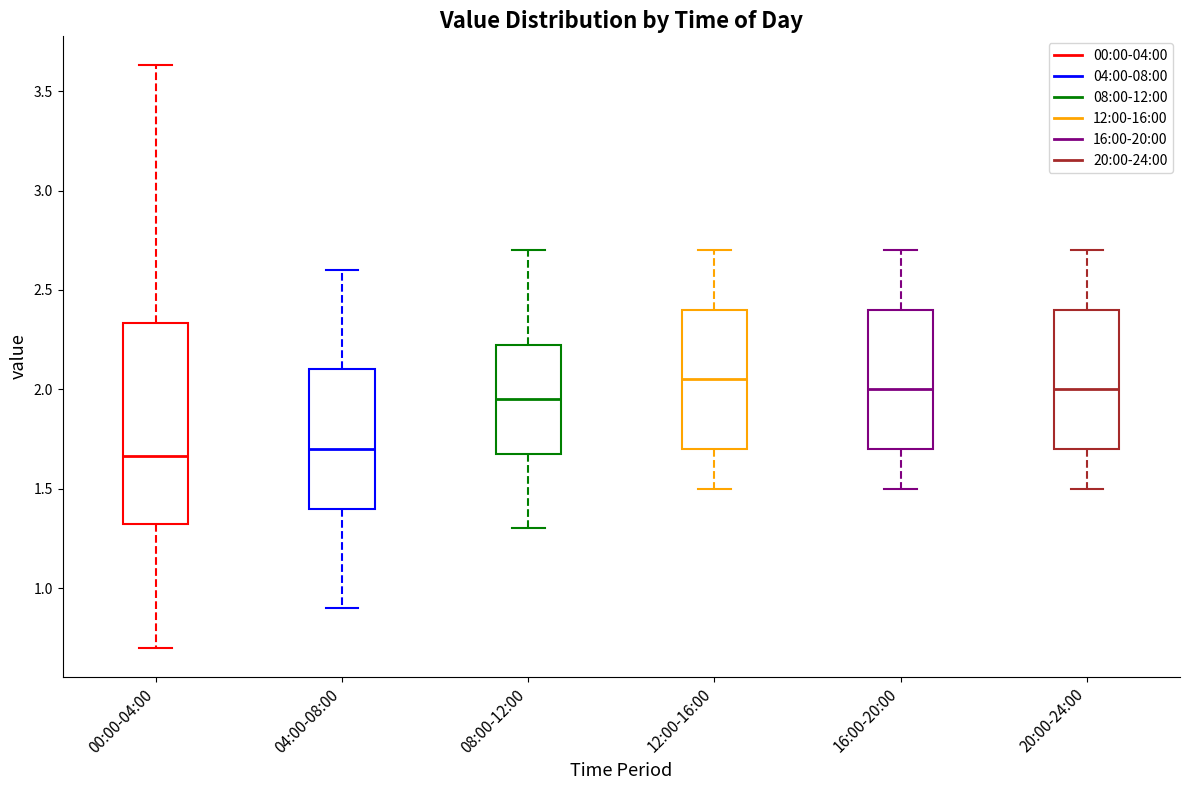

Reading left to right, transcribe this box plot: for each box, give where its median line is, the range the box spans, and where its two whiskers end, as read against the y-axis. The values are not printed on the chart, so give them approximately, as read against the axis.

00:00-04:00: median 1.65, box 1.30 to 2.35, whiskers 0.70 to 3.65
04:00-08:00: median 1.70, box 1.40 to 2.10, whiskers 0.90 to 2.60
08:00-12:00: median 1.95, box 1.70 to 2.25, whiskers 1.30 to 2.70
12:00-16:00: median 2.05, box 1.70 to 2.40, whiskers 1.50 to 2.70
16:00-20:00: median 2.00, box 1.70 to 2.40, whiskers 1.50 to 2.70
20:00-24:00: median 2.00, box 1.70 to 2.40, whiskers 1.50 to 2.70